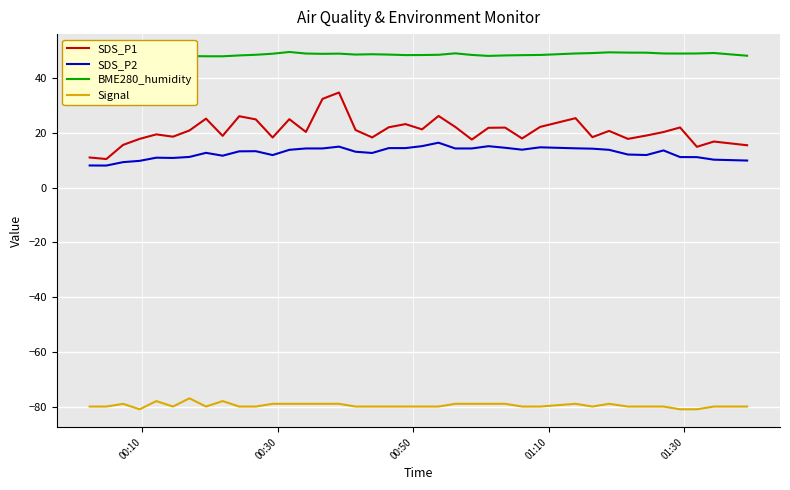

List the series in order of their peak value, lowest first.

Signal, SDS_P2, SDS_P1, BME280_humidity